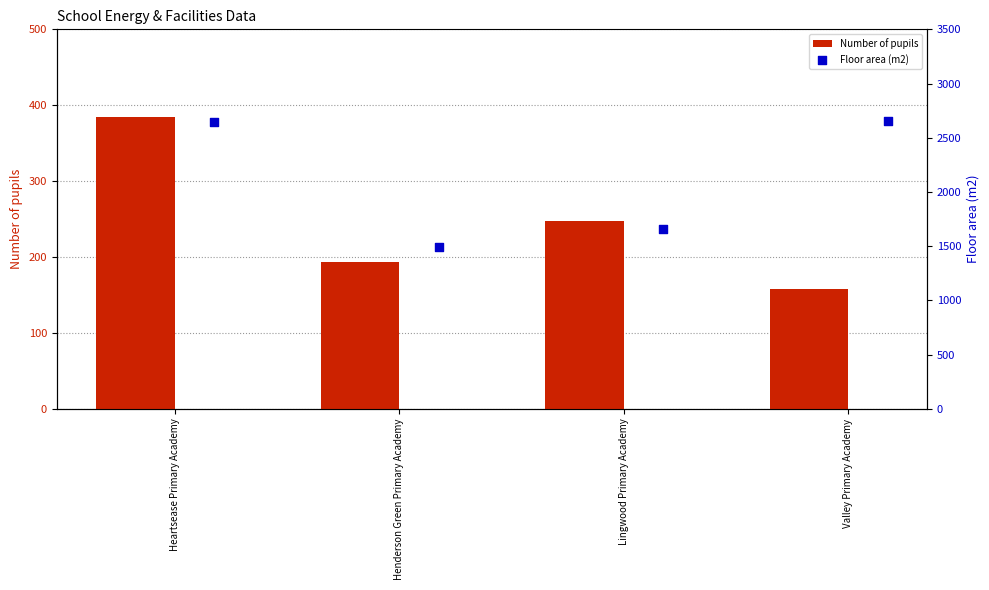

Which series reaches the maximum Y coordinate?

Floor area (m2)